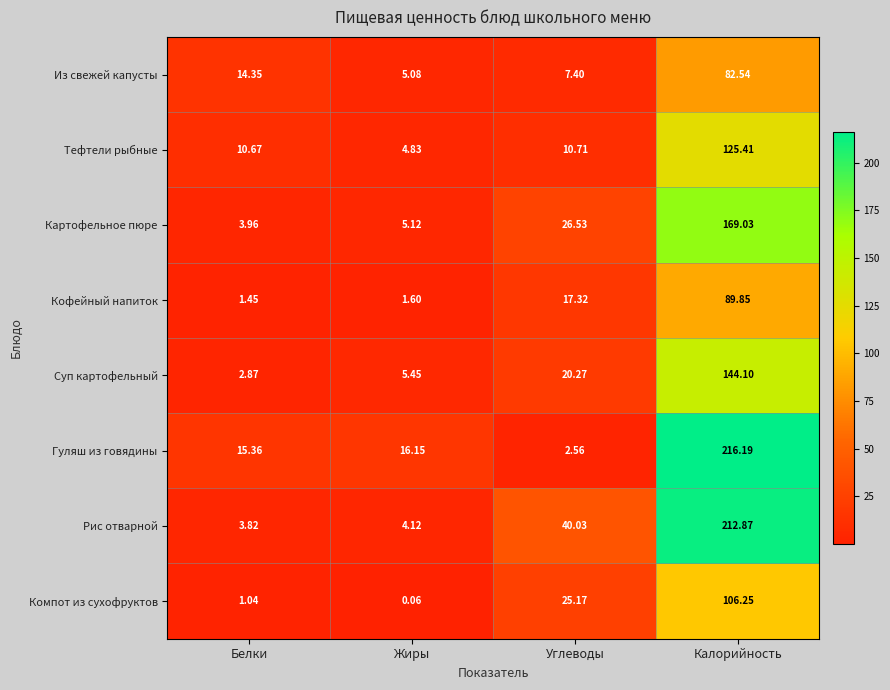

Which series has the largest total across all categories?

Рис отварной